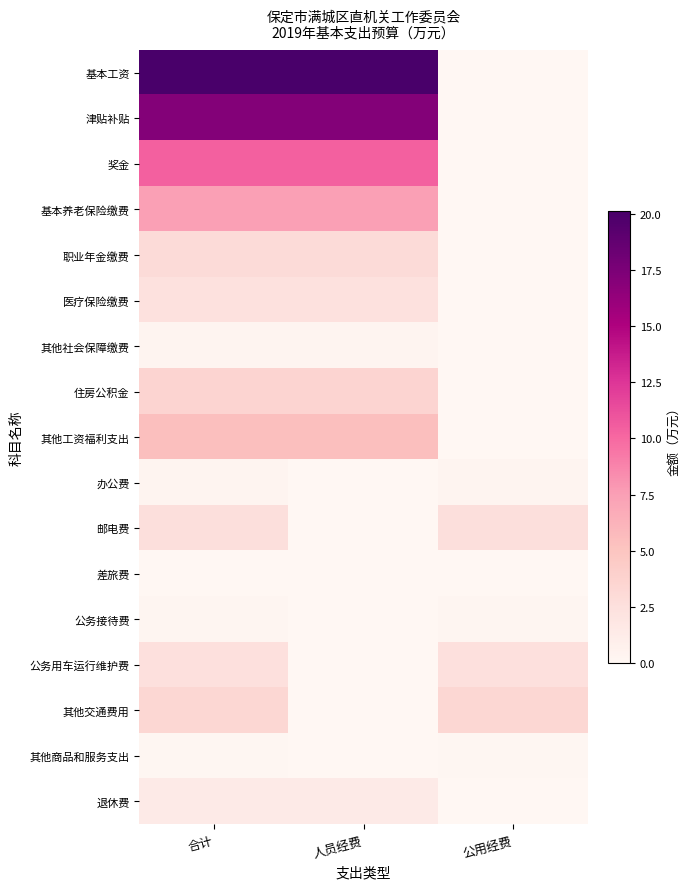

How many series are shown in this chart?

17